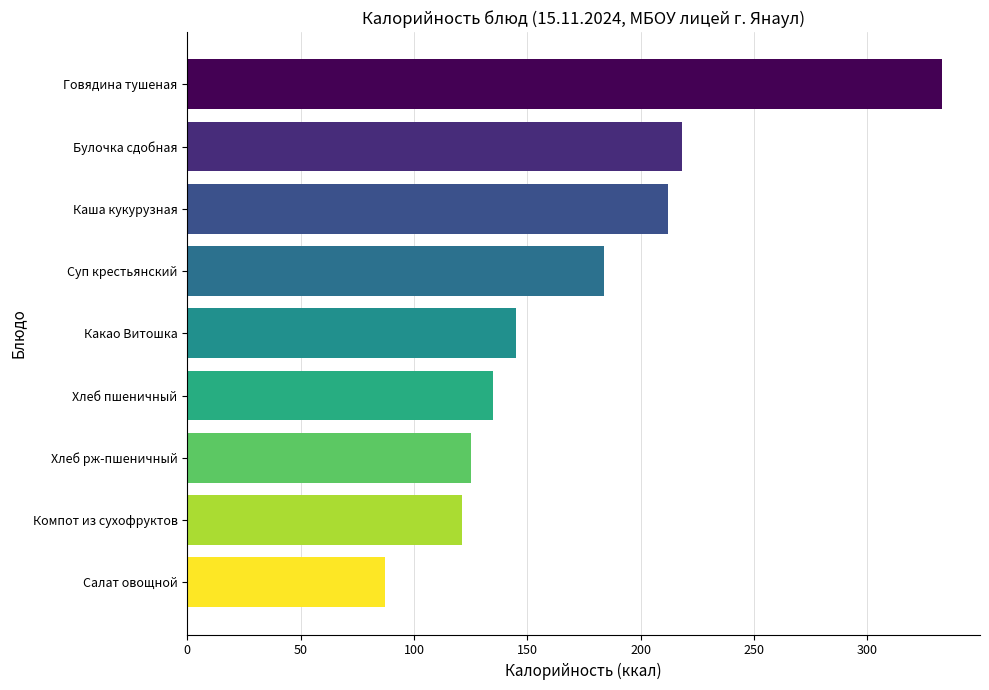

List the labels in order of value, smallest first.

Салат овощной, Компот из сухофруктов, Хлеб рж-пшеничный, Хлеб пшеничный, Какао Витошка, Суп крестьянский, Каша кукурузная, Булочка сдобная, Говядина тушеная